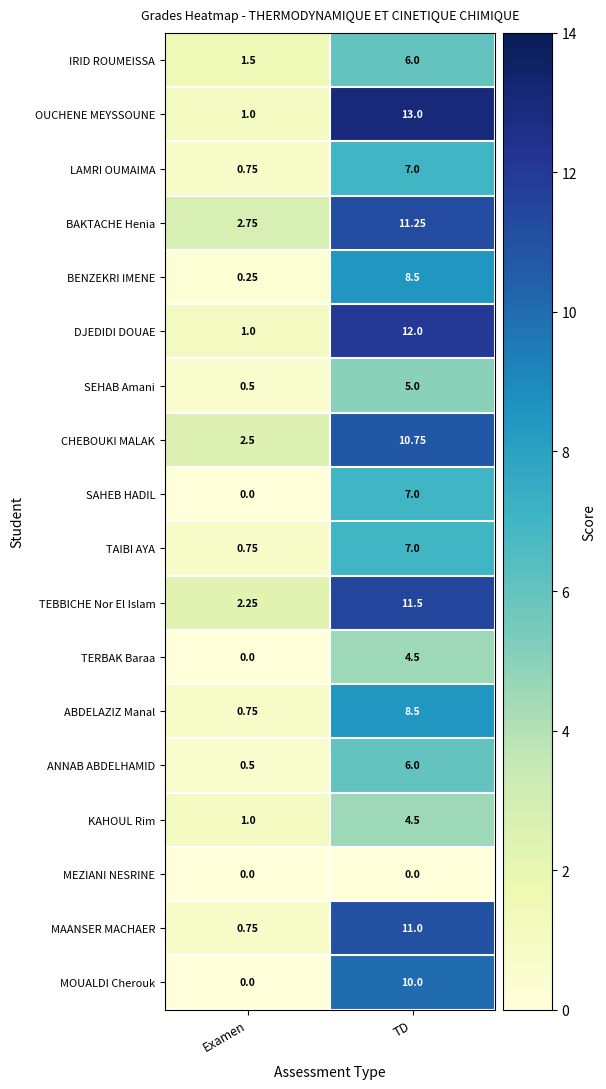

At which label does BAKTACHE Henia first exceed 11?

TD